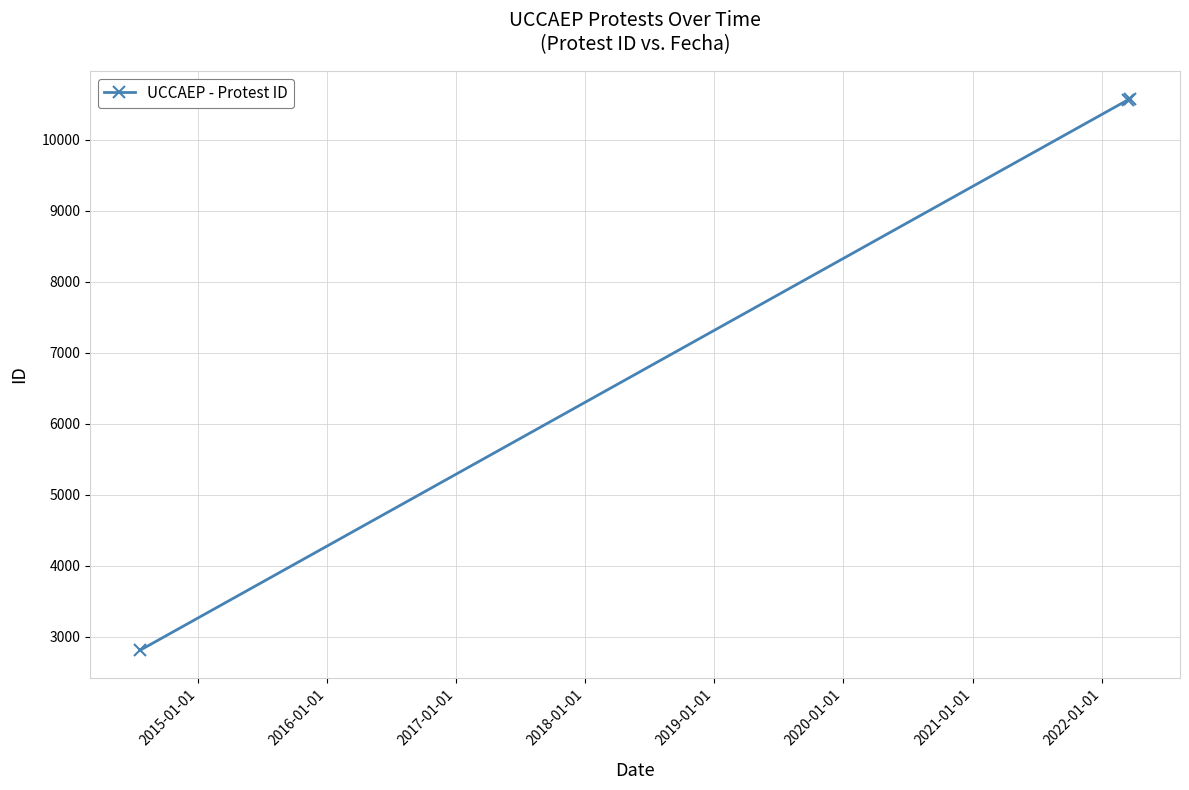

What is the value of the 2nd point from the left?

10557